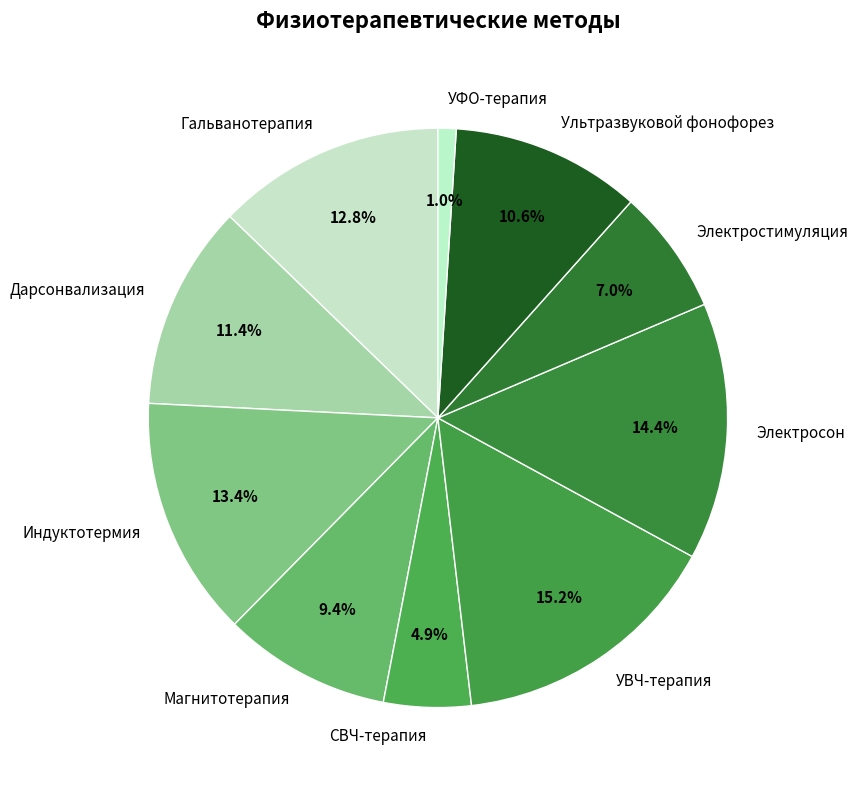

To the nearest percent, what portion does СВЧ-терапия represent?

5%